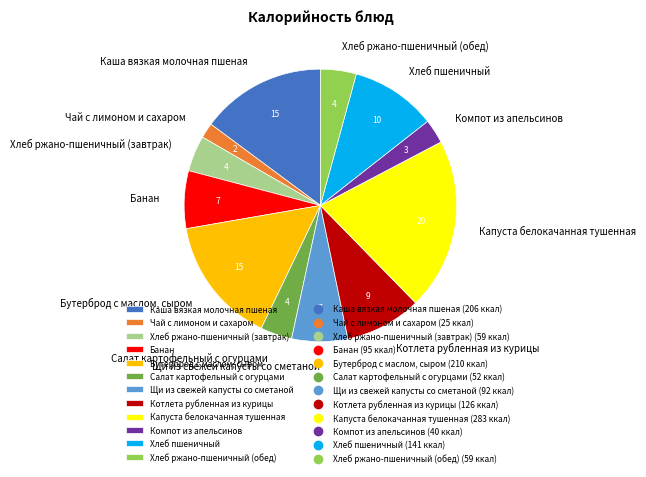

Do Хлеб пшеничный and Чай с лимоном и сахаром together represent more than half of the pie?

No